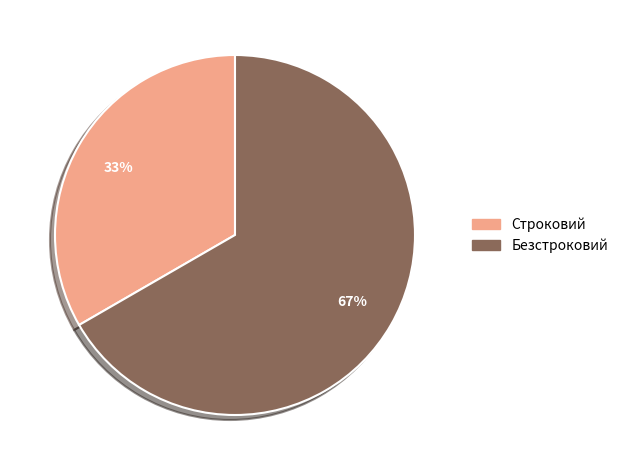

The Строковий slice represents 33% of the pie. True or false?

True